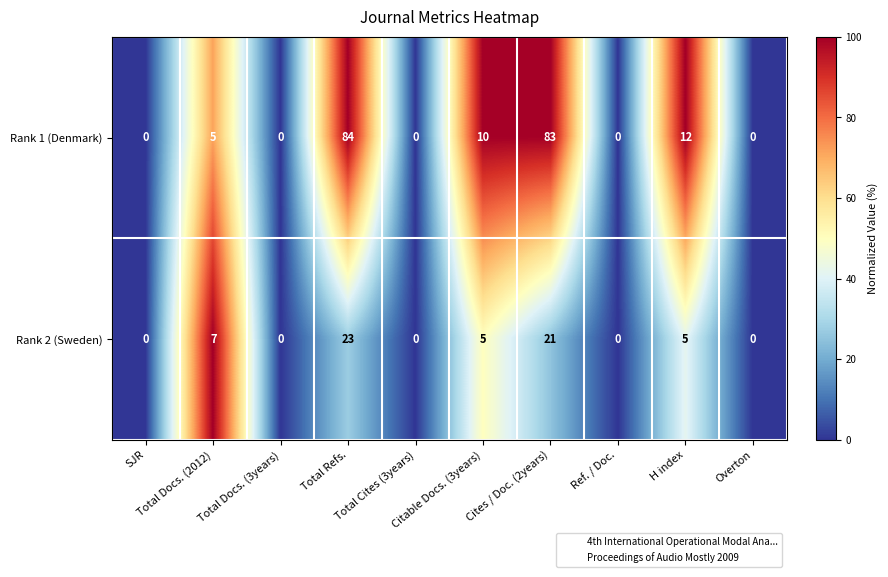

How many data points in Rank 2 (Sweden) are less than 5?

5